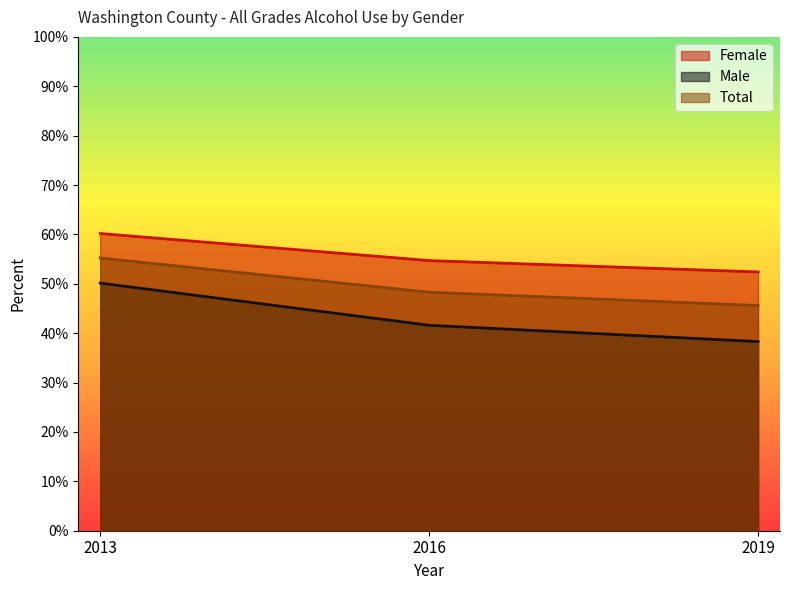

What is the total value across all series at 2019?

1.4